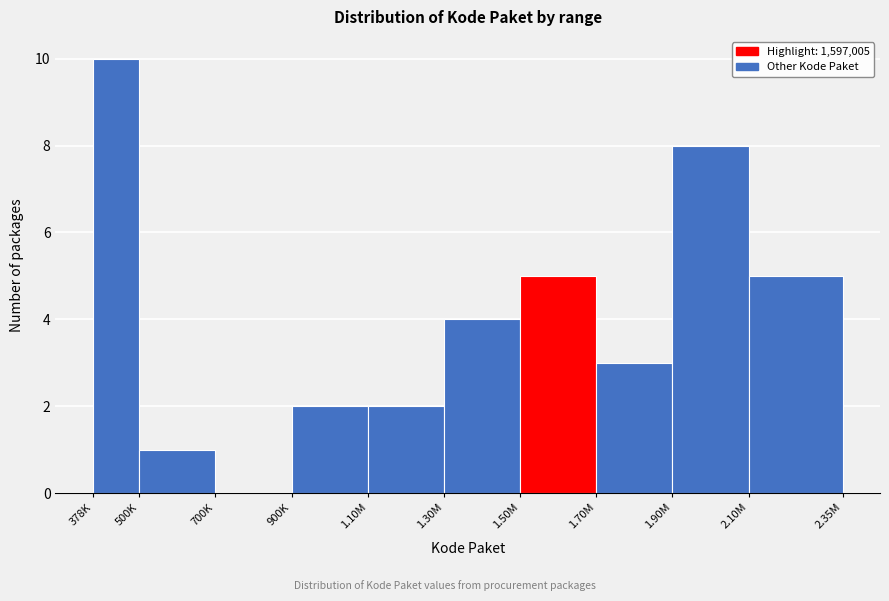

Reading left to right, what are all the values shown in this chart?

378K=10	500K=1	700K=0	900K=2	1.10M=2	1.30M=4	1.50M=5	1.70M=3	1.90M=8	2.10M=5